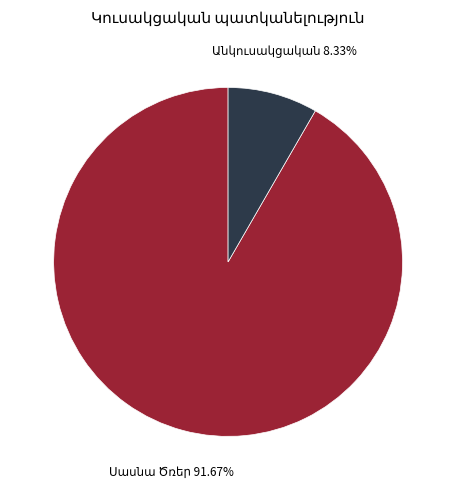

Is there any slice that represents more than half of the pie?

Yes